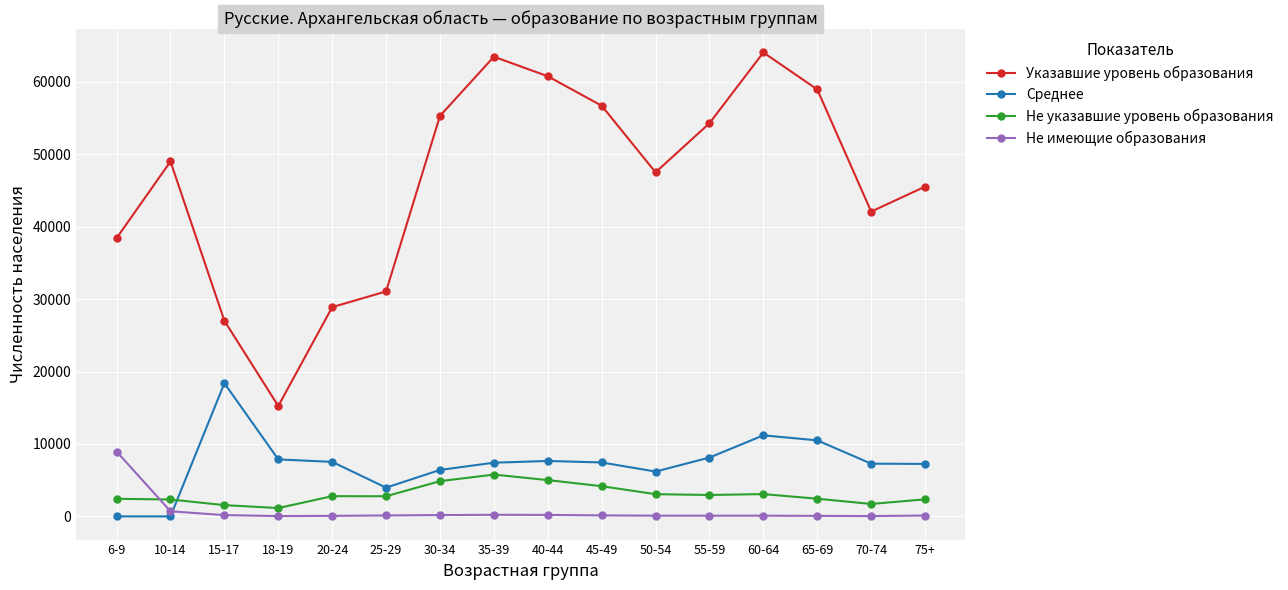

What is the difference between the maximum and minimum values in the Не указавшие уровень образования series?

4622